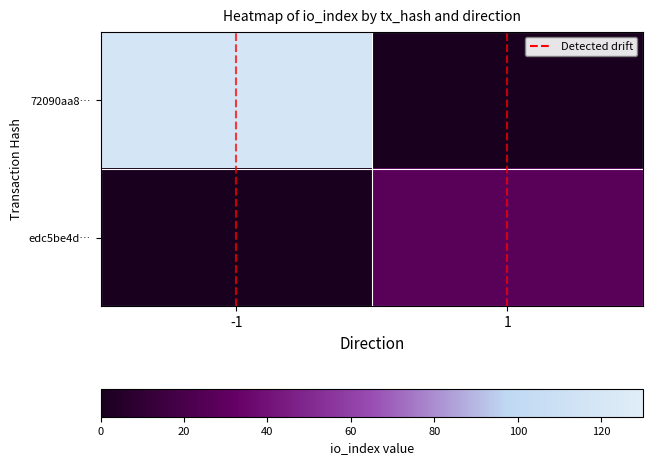

How many categories are shown in the chart?

2